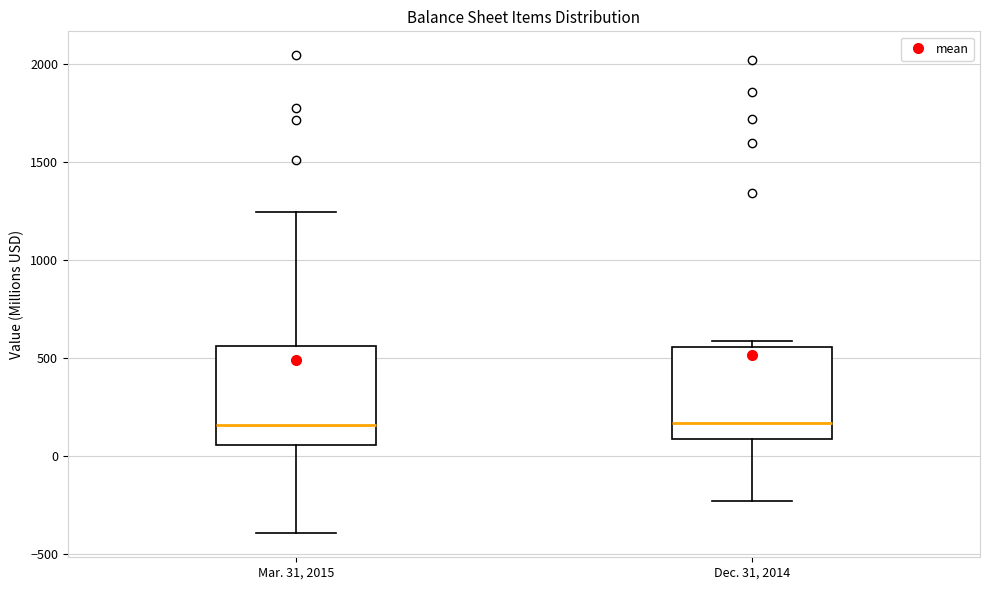

Reading left to right, read every box against the y-axis: the position of its median line, the range the box covers, and the ends of its whiskers. The values are not printed on the chart, so give them approximately, as read against the axis.

Mar. 31, 2015: median 150, box 50 to 550, whiskers -400 to 1250
Dec. 31, 2014: median 150, box 100 to 550, whiskers -250 to 600